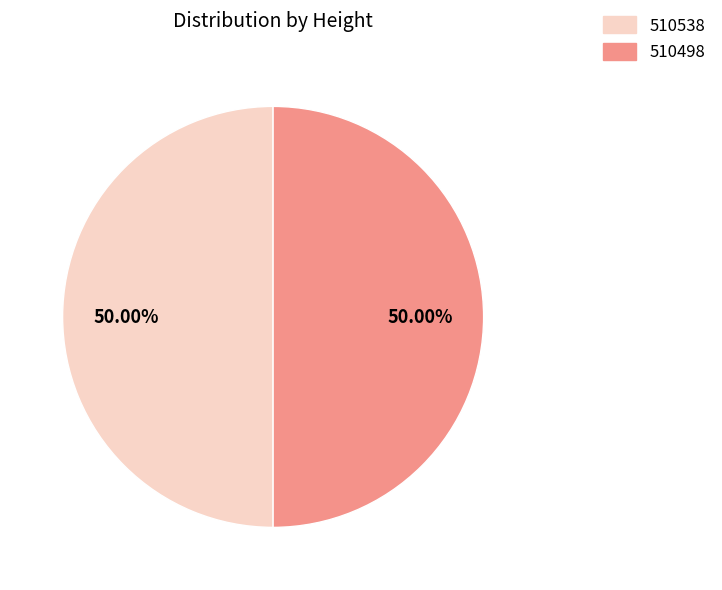

Is it true that 510498 is 40% of the pie?

False